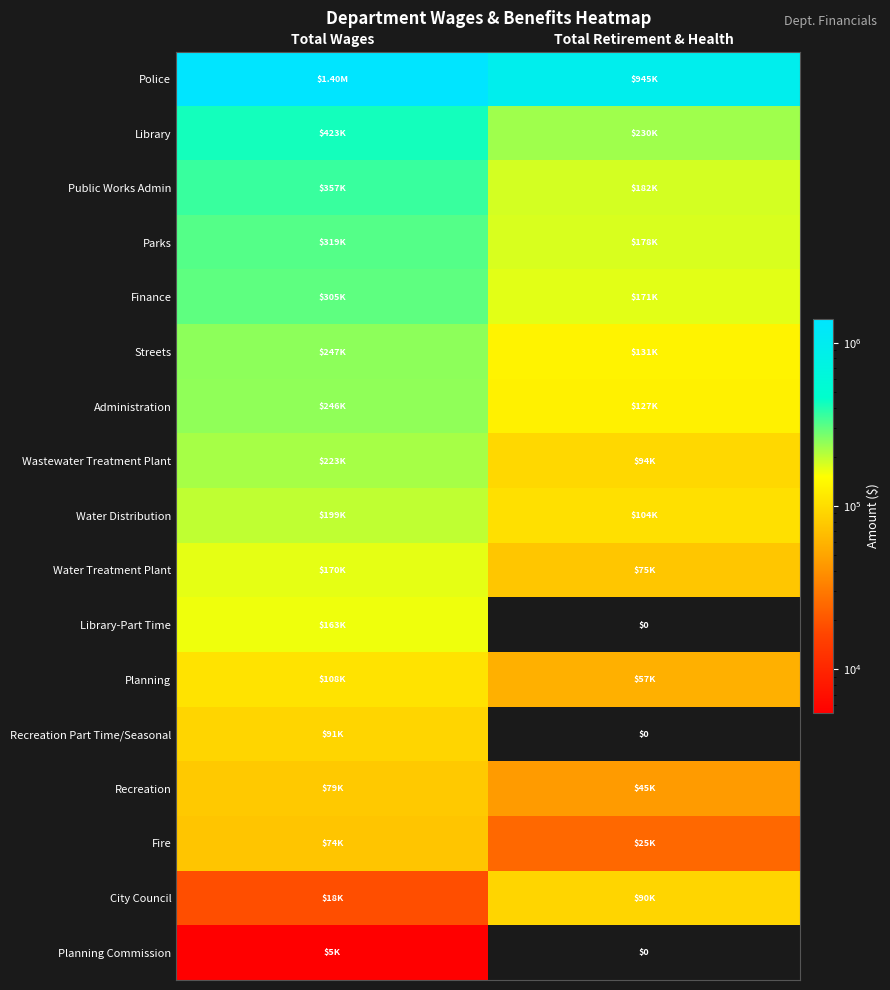

Which series has the largest total across all categories?

Police